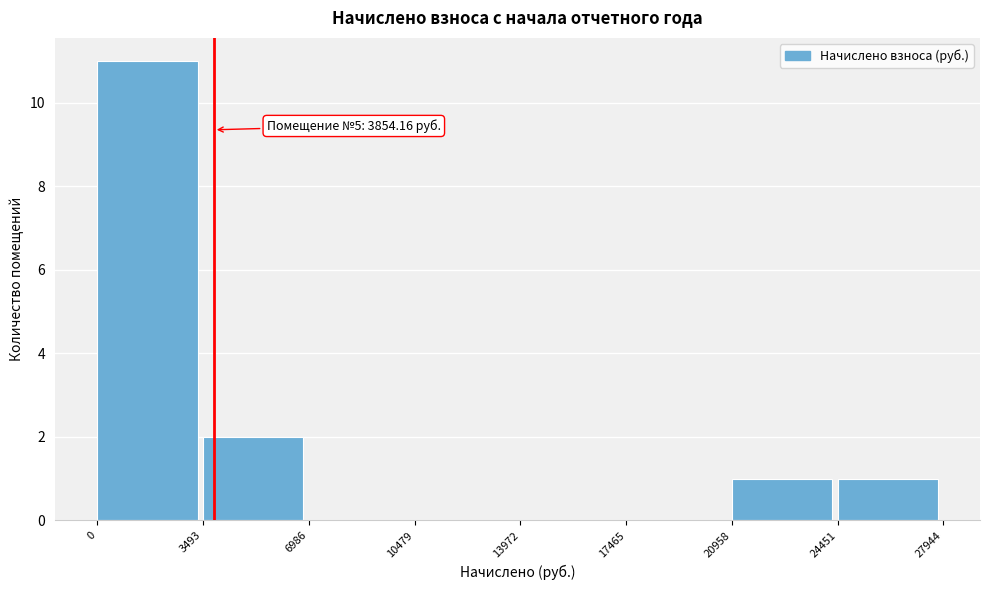

Over which range of the x-axis is the bar tallest?

0 to 3493